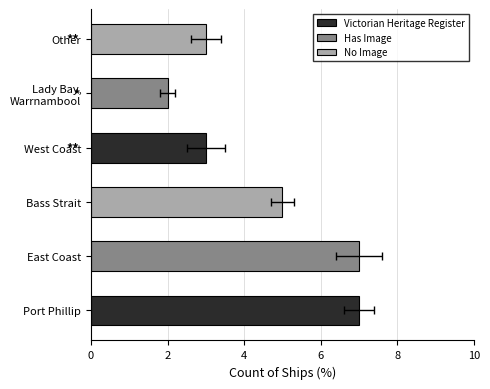

Count the number of values greater than 5.

2